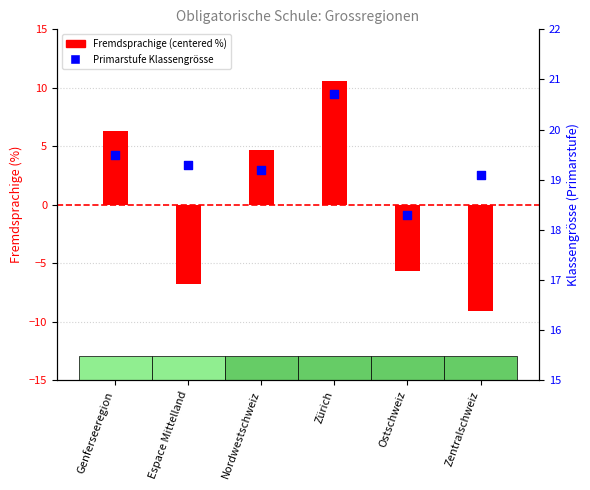

Which series has the largest total across all categories?

Primarstufe Klassengrösse